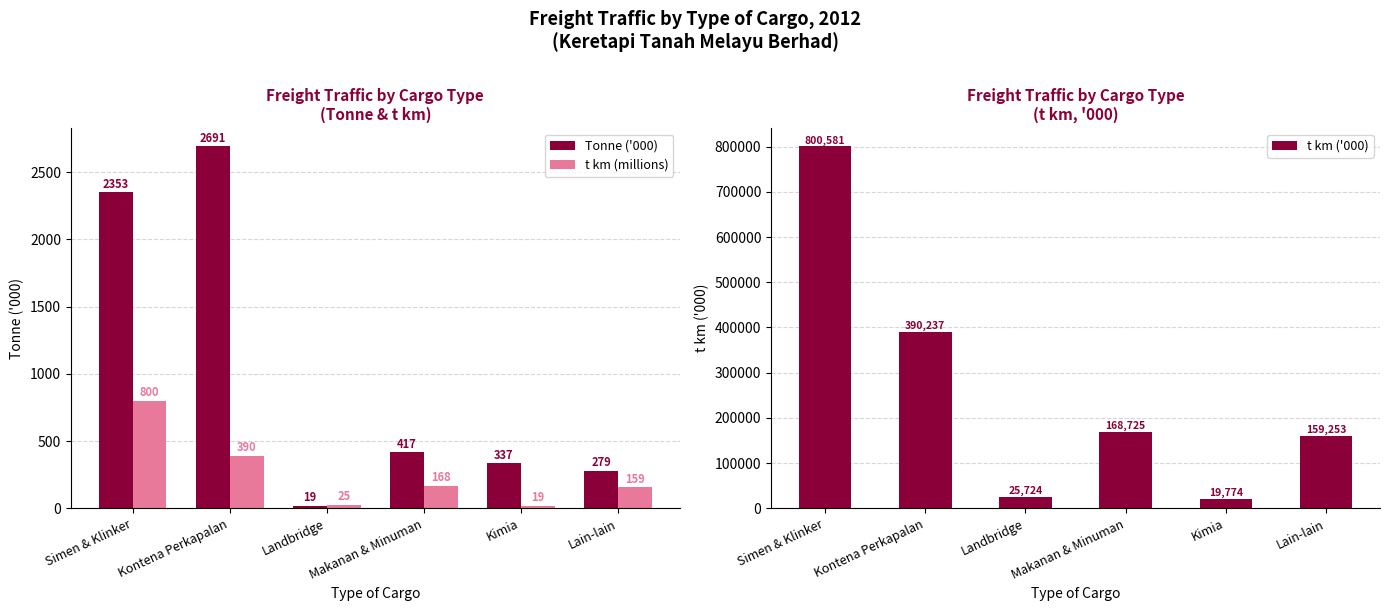

What is the minimum value shown in the chart?

19.0